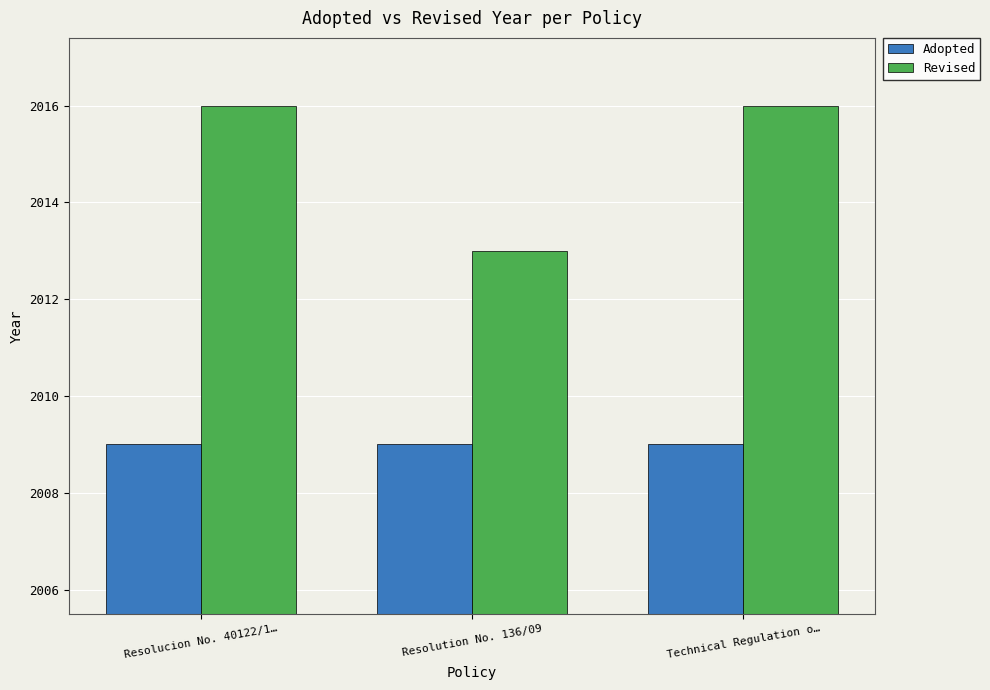

What position from the left is Resolution No. 136/09?

2